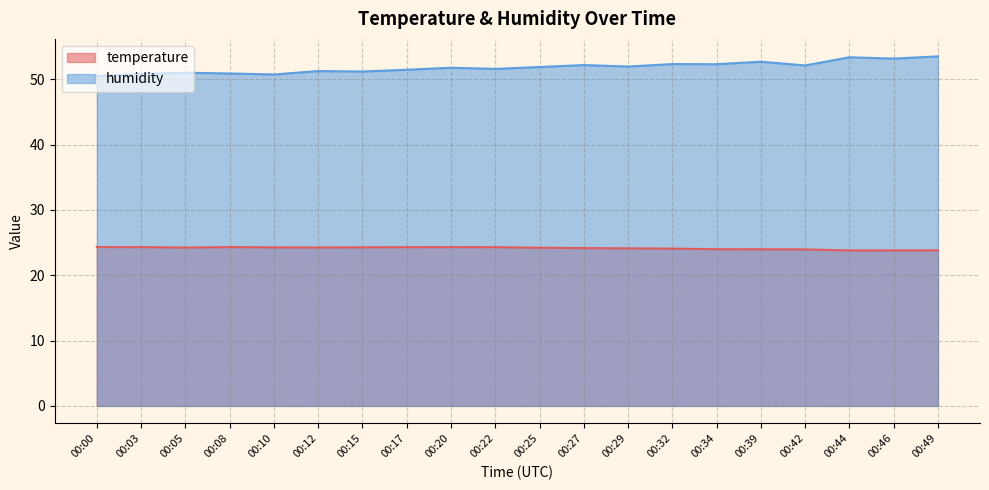

True or false: temperature has a value of 23.8 at 00:44.

True